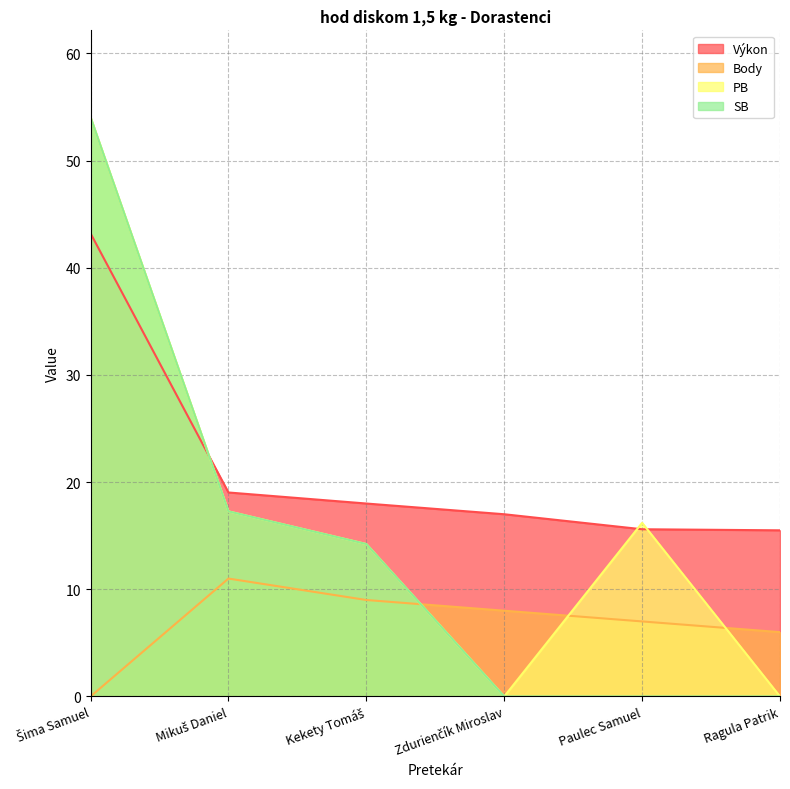

The value of PB at Šima Samuel is 54.0. True or false?

True